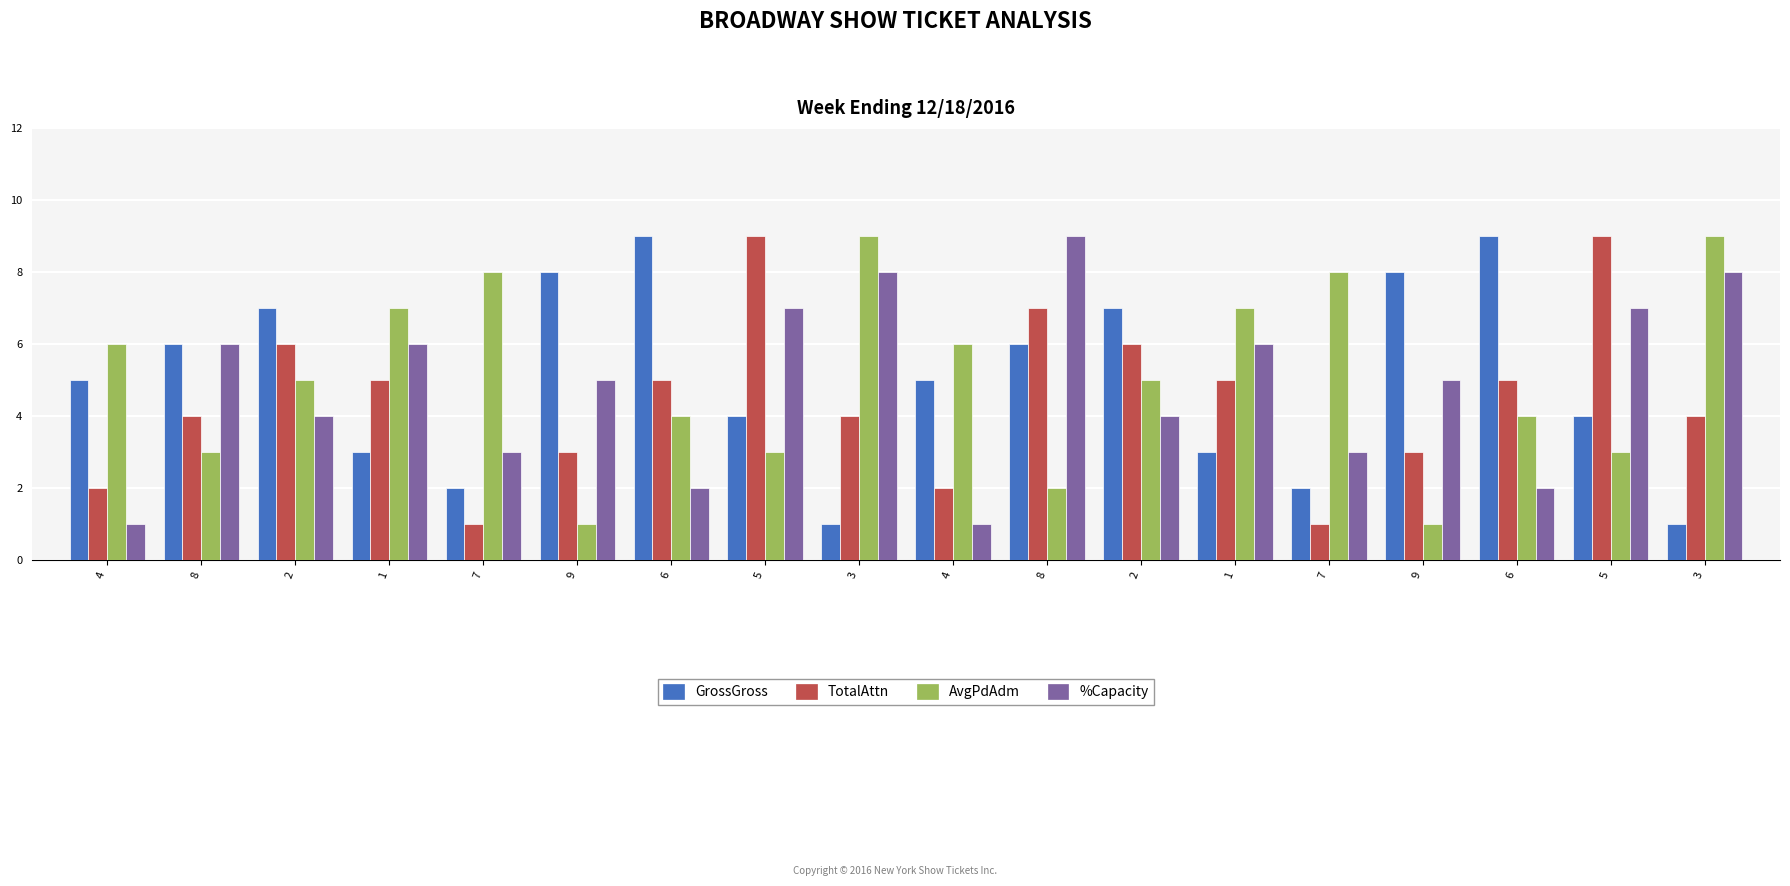

What are all the series names shown in the legend?

GrossGross, TotalAttn, AvgPdAdm, %Capacity